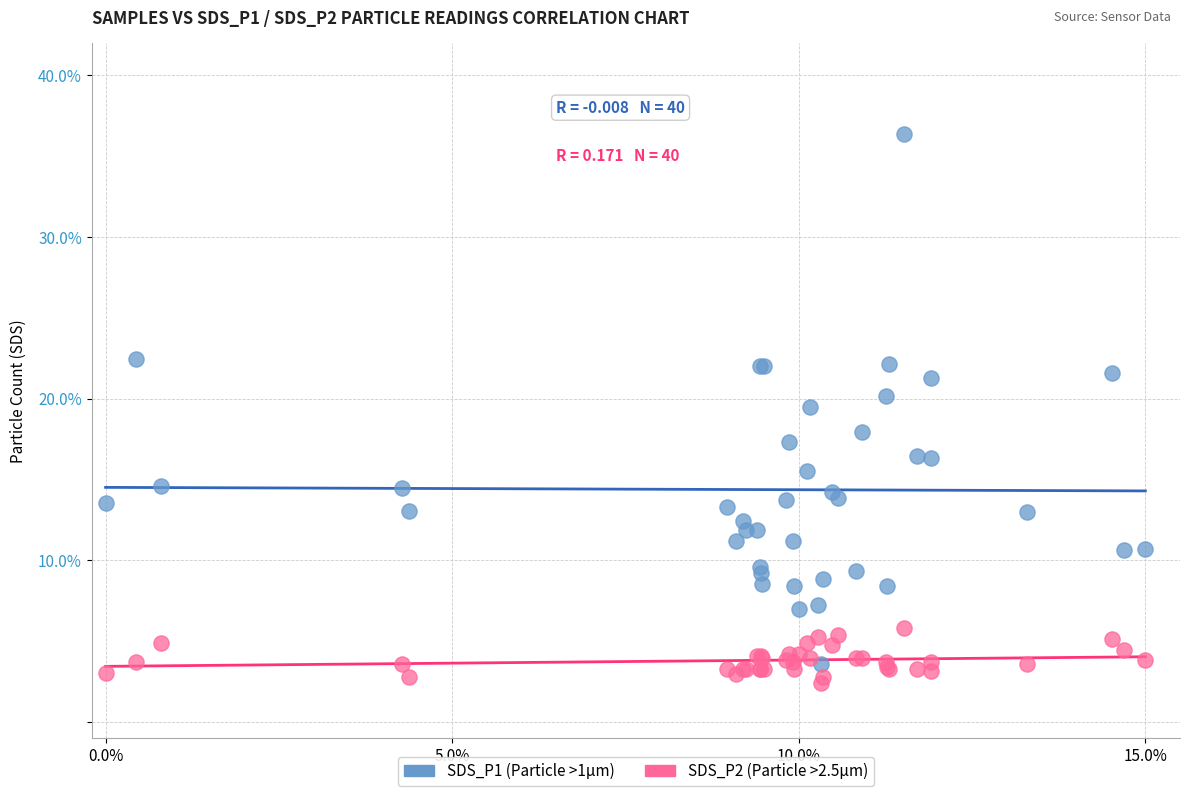

Across all series, what Y value is closest to 19?

19.5